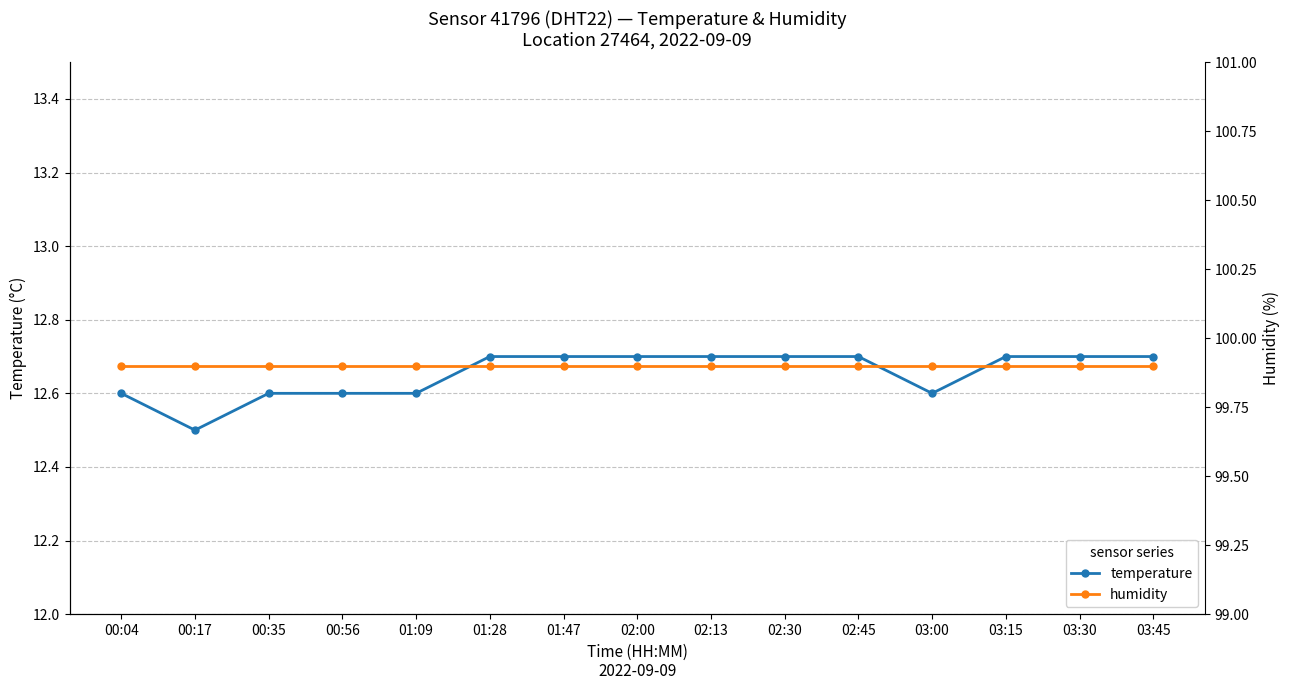

True or false: temperature and humidity cross at least once.

False